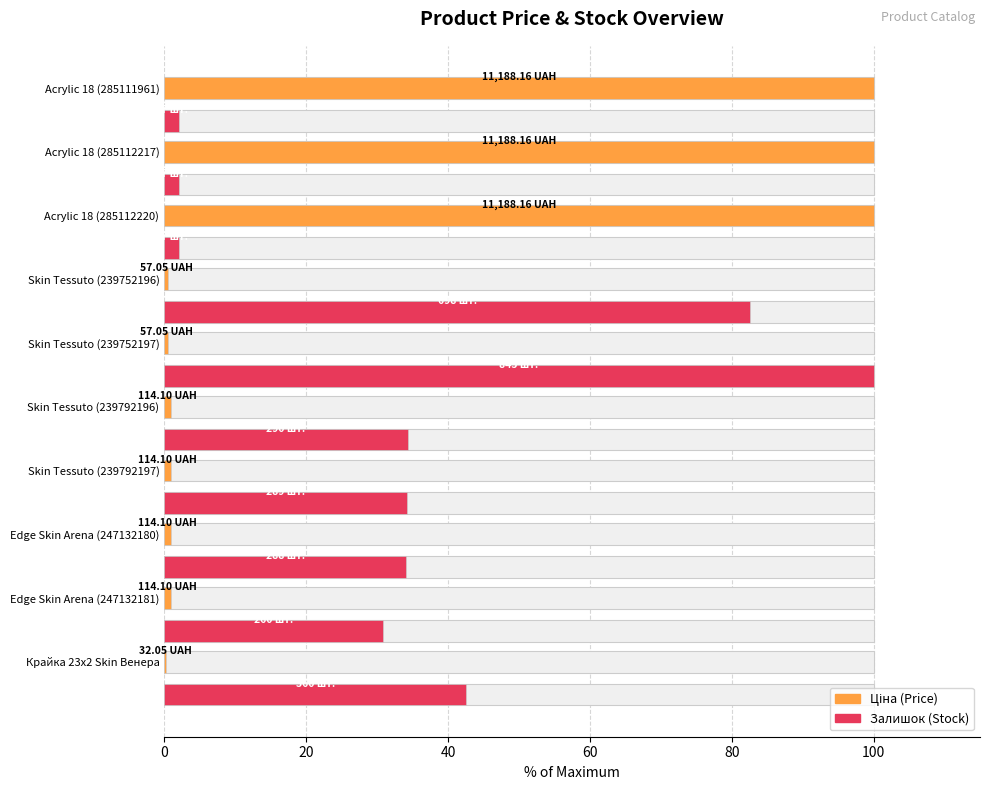

How many values in the Залишок (Stock) series exceed 34?

6